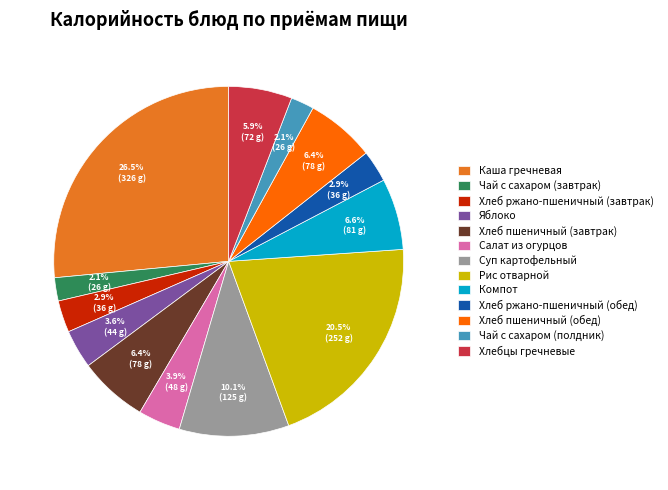

Count the number of slices in the pie.

13